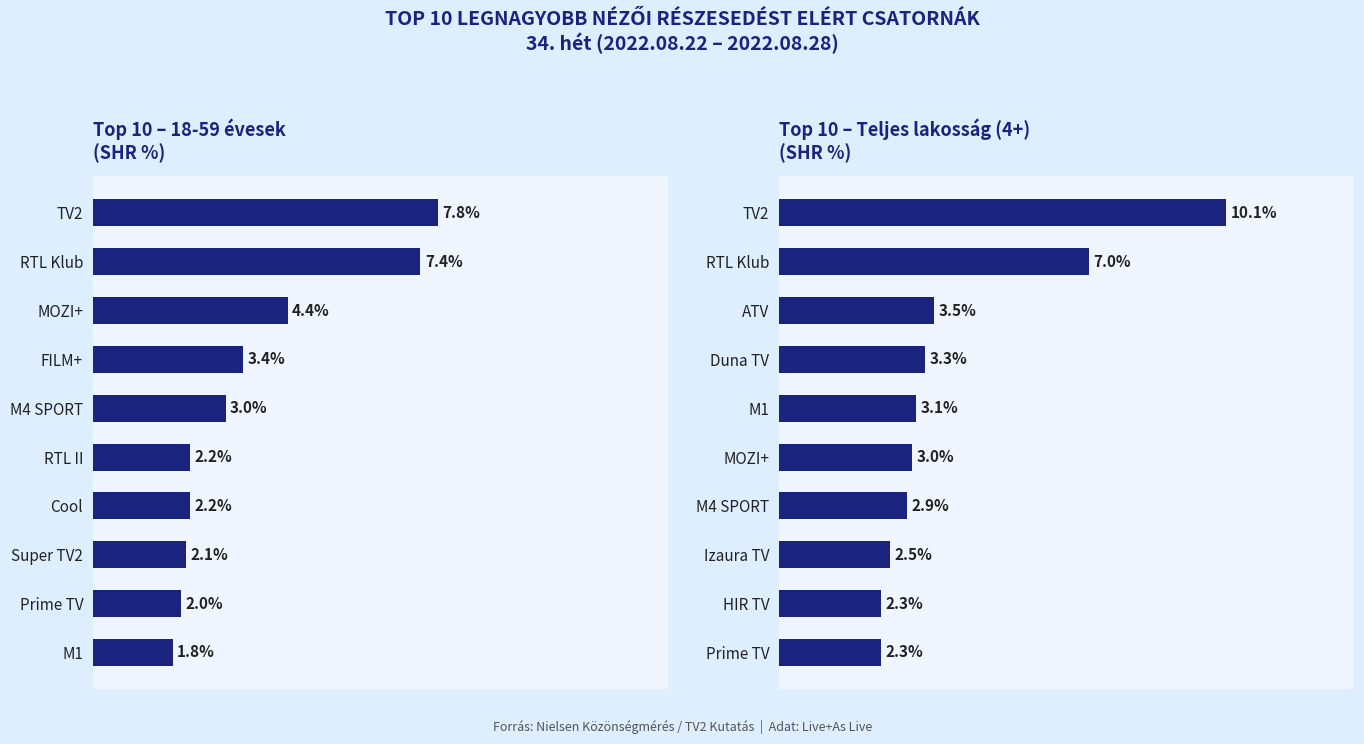

What is the minimum value shown in the chart?

1.8